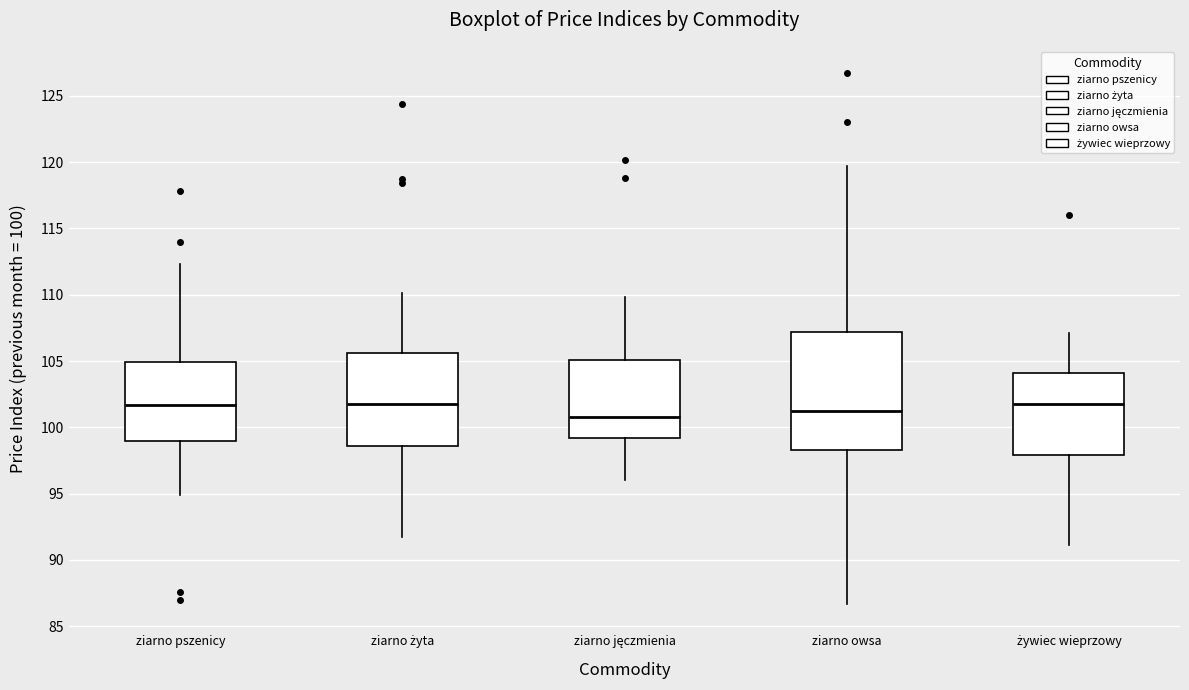

Reading left to right, transcribe this box plot: for each box, give where its median line is, the range the box spans, and where its two whiskers end, as read against the y-axis. The values are not printed on the chart, so give them approximately, as read against the axis.

ziarno pszenicy: median 101.5, box 99.0 to 105.0, whiskers 95.0 to 112.5
ziarno żyta: median 102.0, box 98.5 to 105.5, whiskers 91.5 to 110.0
ziarno jęczmienia: median 101.0, box 99.0 to 105.0, whiskers 96.0 to 110.0
ziarno owsa: median 101.0, box 98.5 to 107.0, whiskers 86.5 to 119.5
żywiec wieprzowy: median 102.0, box 98.0 to 104.0, whiskers 91.0 to 107.0